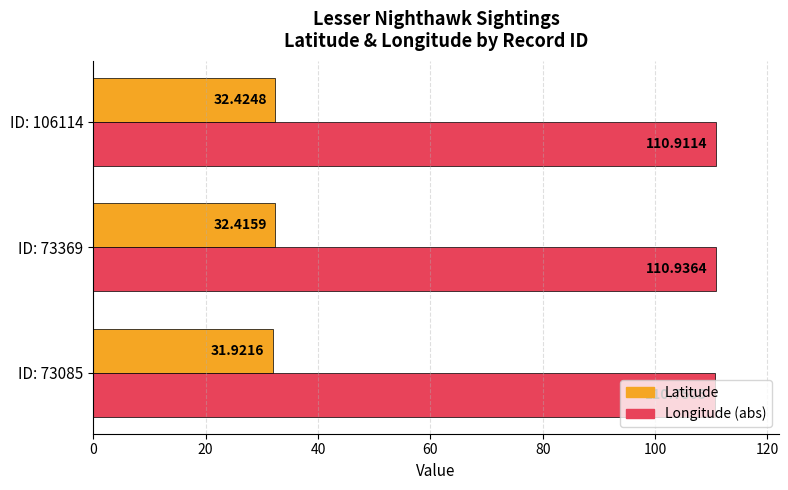

Rank the series by their average value, from lowest to highest.

Latitude, Longitude (abs)